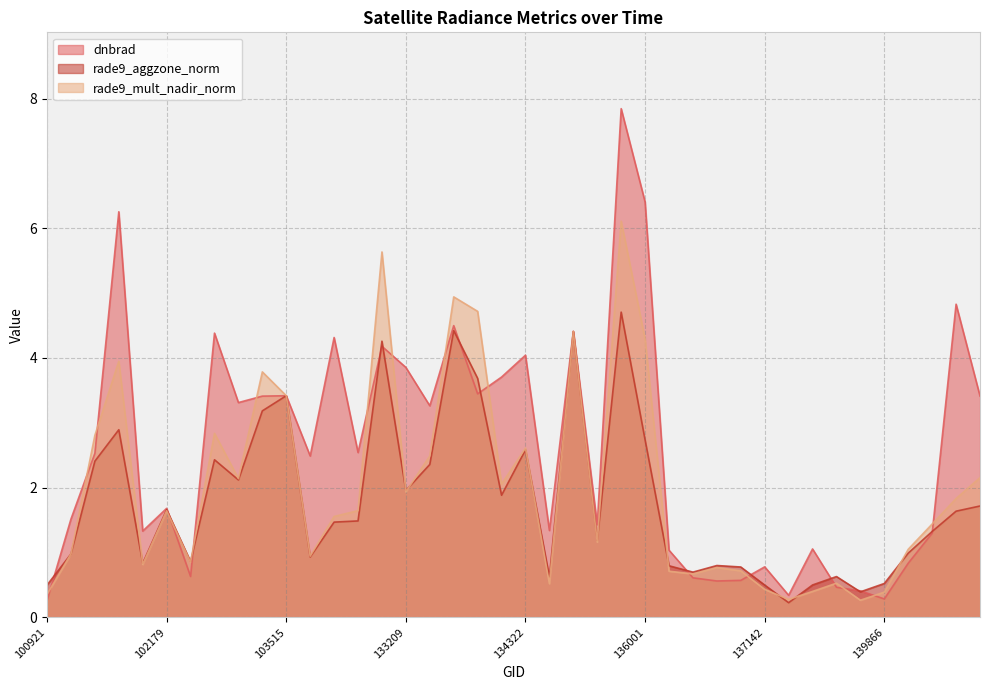

Which label corresponds to the largest value in the chart?

135249